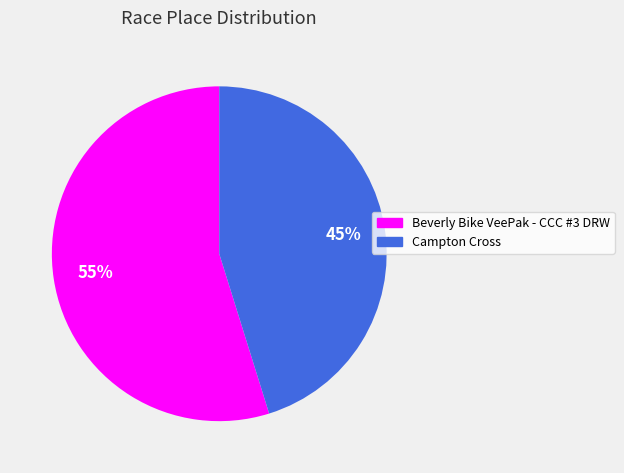

Combined, do Campton Cross and Beverly Bike VeePak - CCC #3 DRW account for over 50%?

Yes